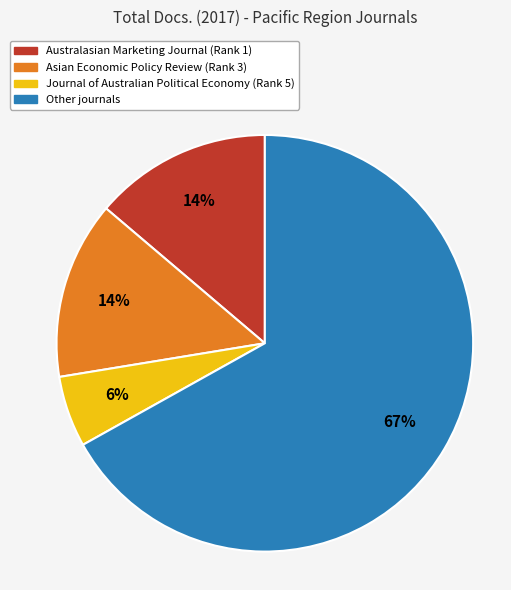

To the nearest percent, what is the average slice percentage?

25%